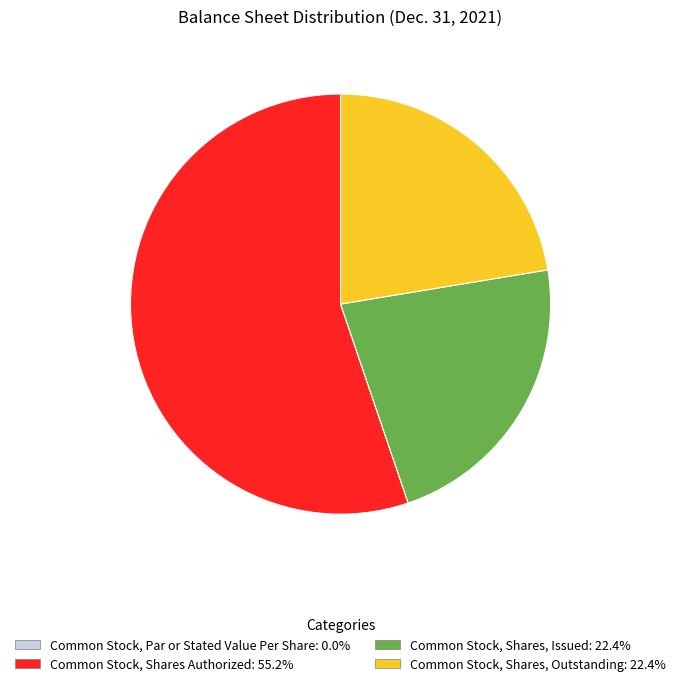

Which slice is the largest?

Common Stock, Shares Authorized